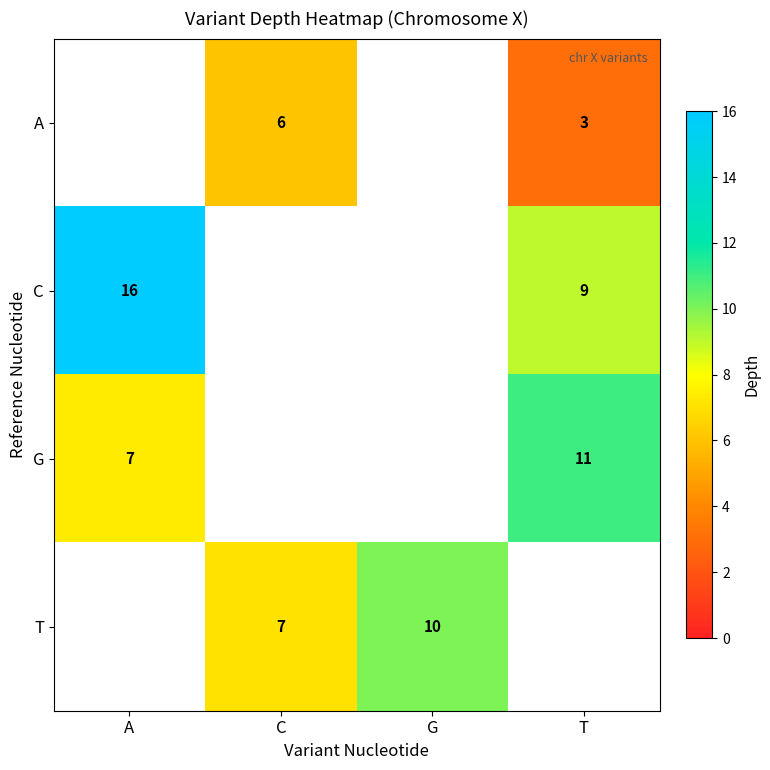

What is the difference between the T values at C and G?

3